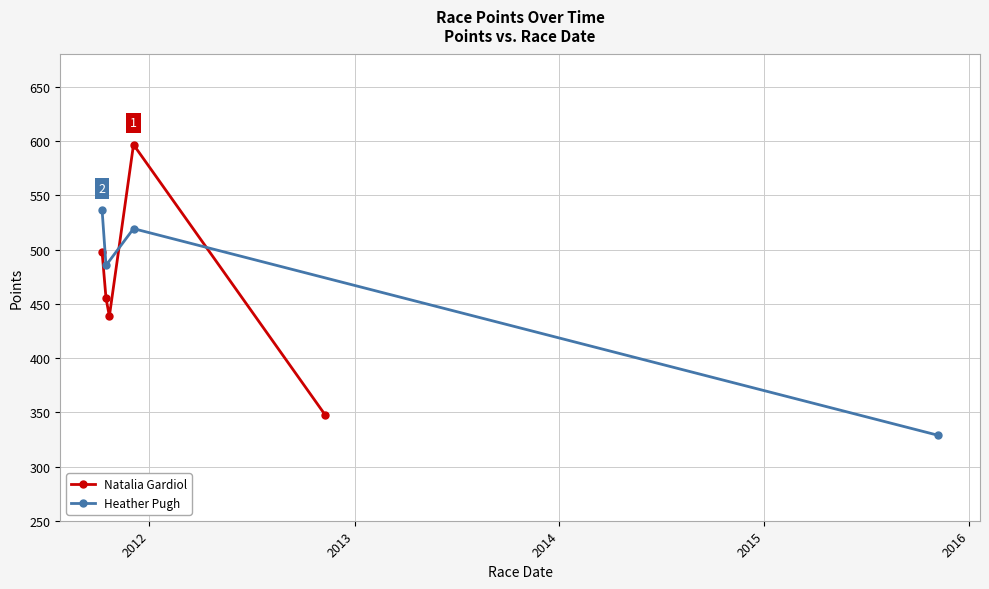

What is the lowest value of the Natalia Gardiol series?

347.3